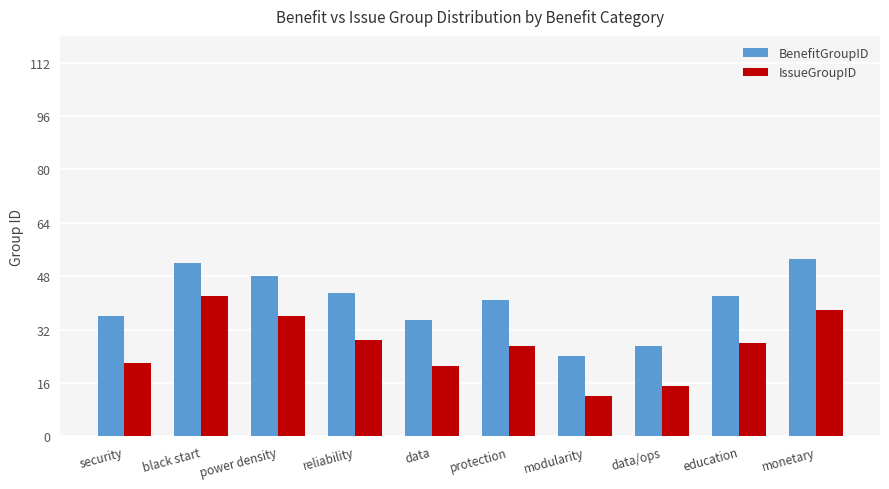

How many bars are there in total?

20